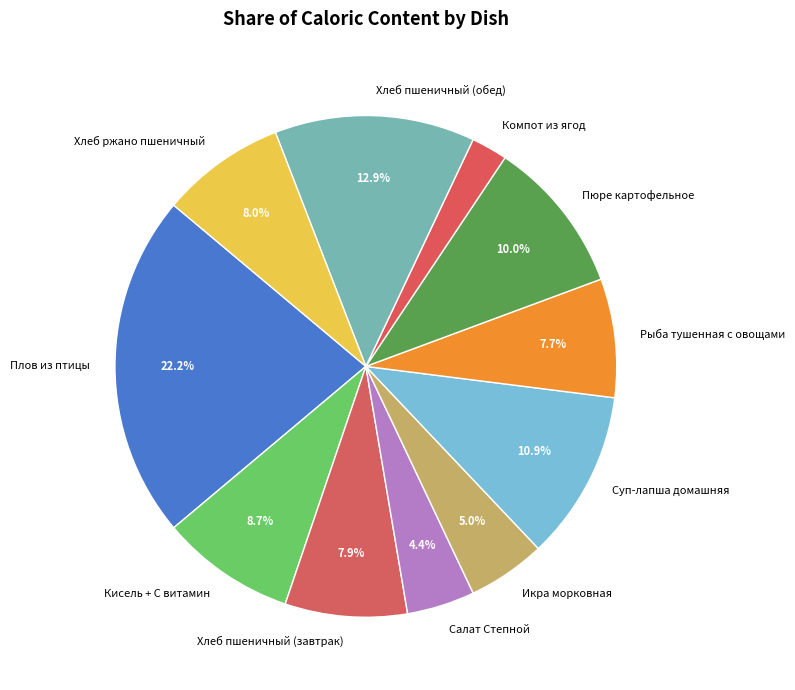

To the nearest percent, what is the combined percentage of Рыба тушенная с овощами and Хлеб ржано пшеничный?

16%